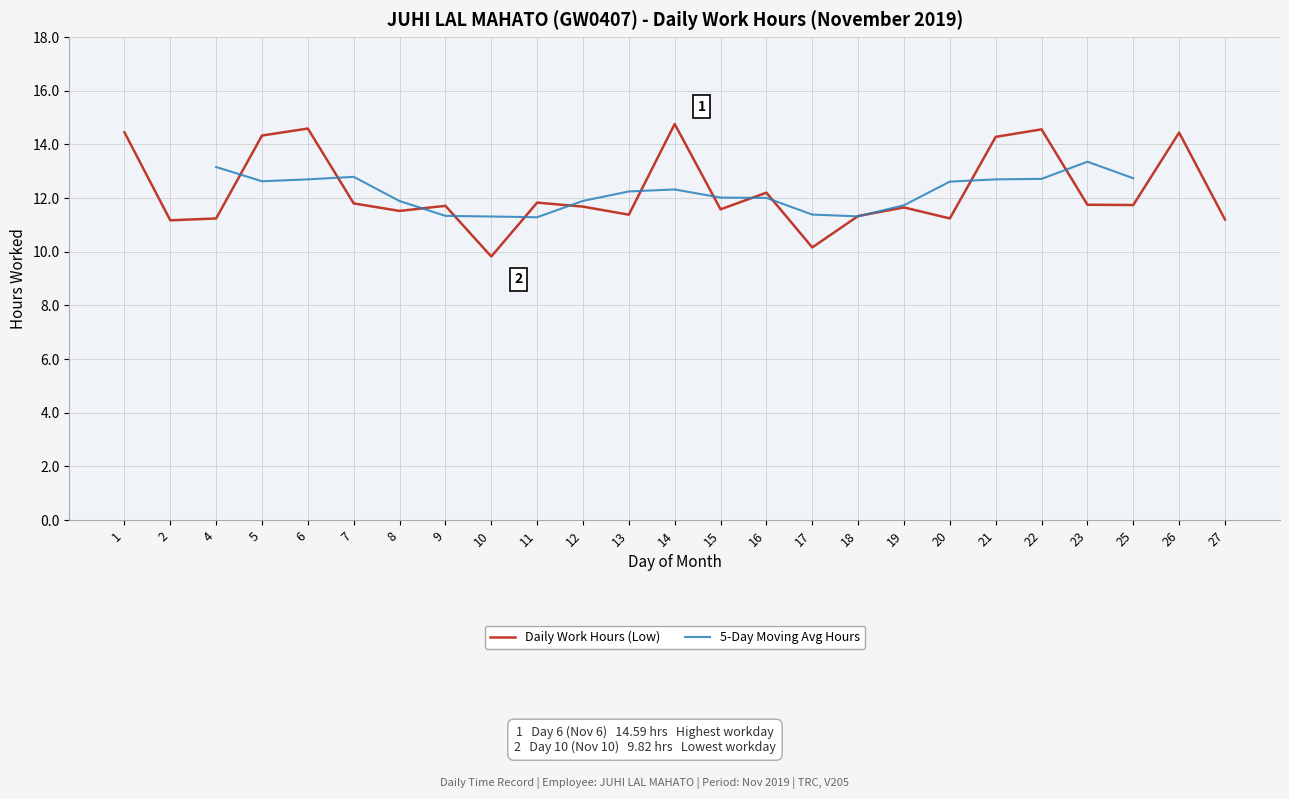

What is the smallest value displayed?

9.8